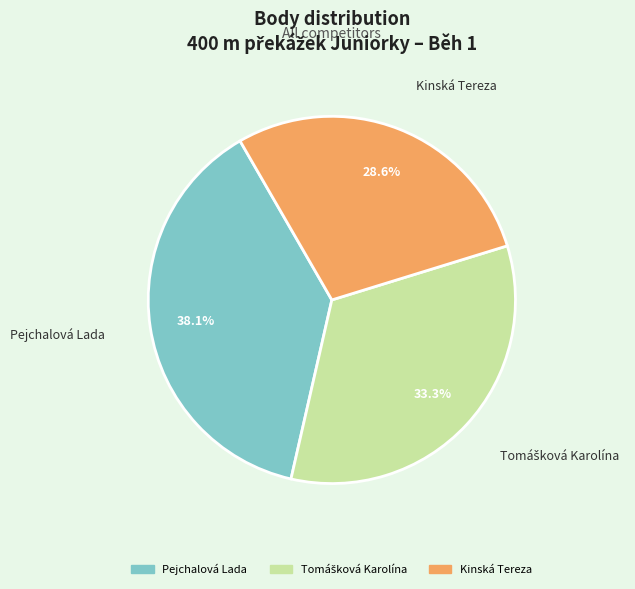

True or false: Pejchalová Lada accounts for 38% of the total.

True